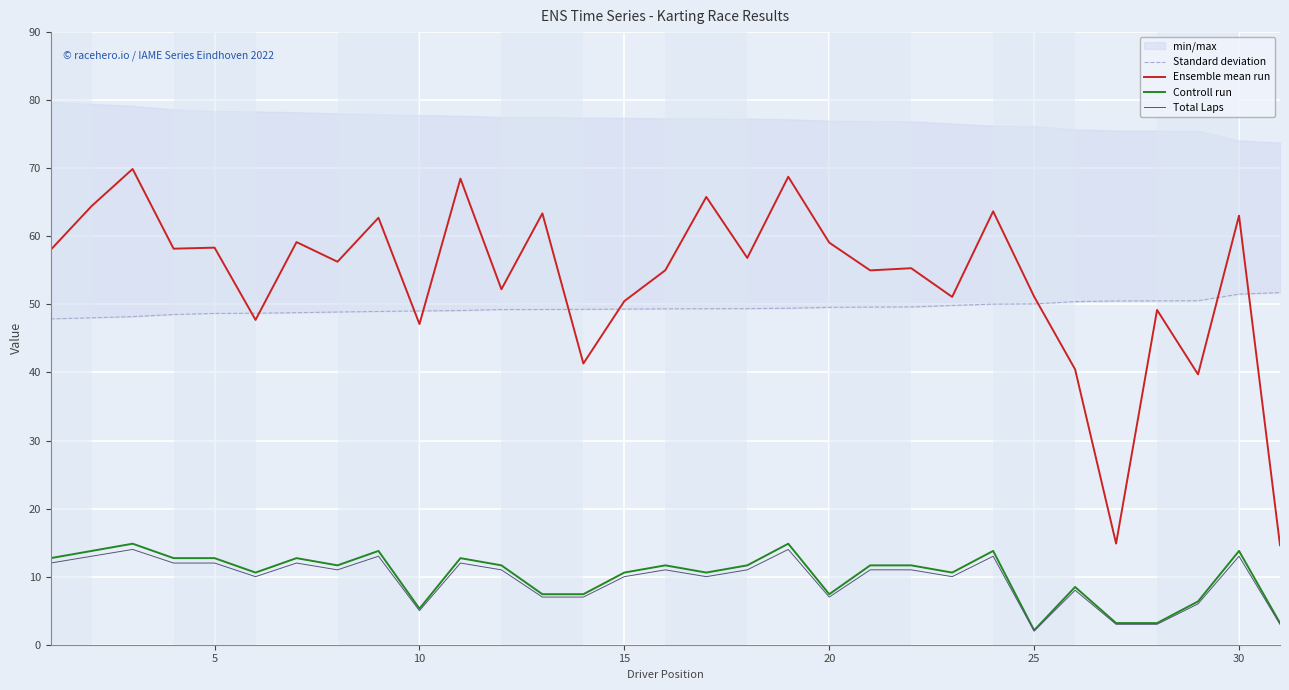

True or false: Ensemble mean run and Total Laps intersect in this chart.

False